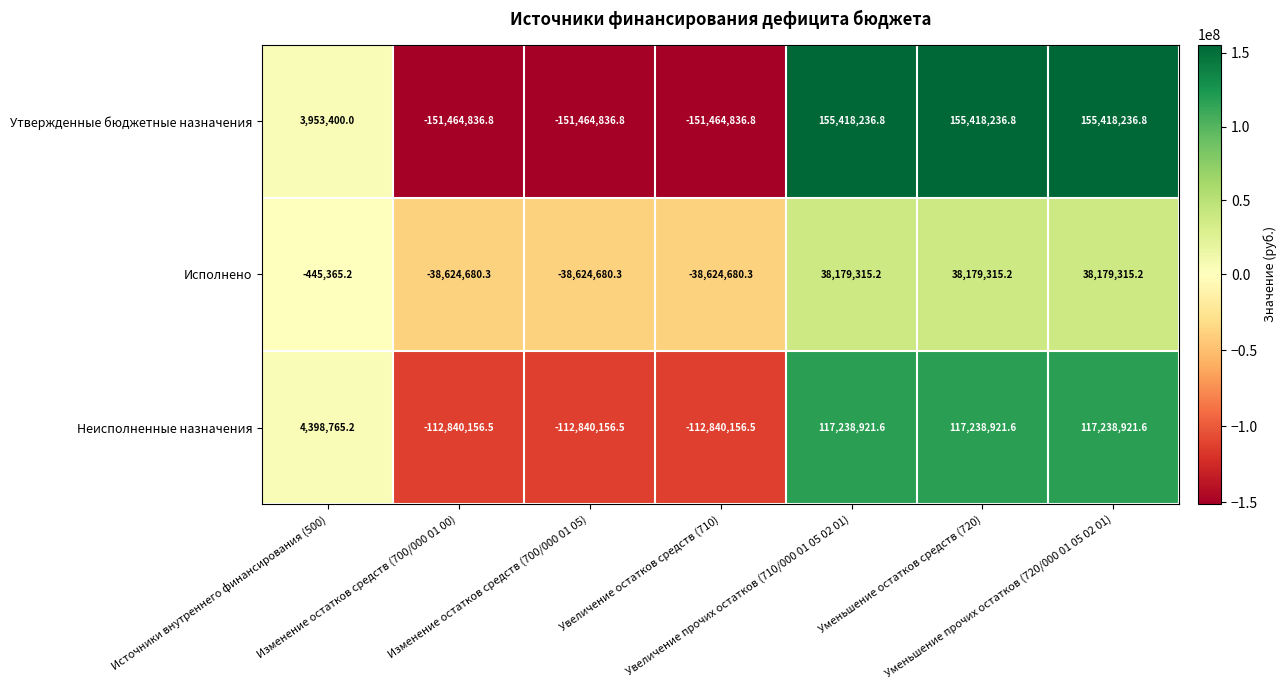

What is the difference between the maximum and second lowest values in the Неисполненные назначения series?

230079078.1